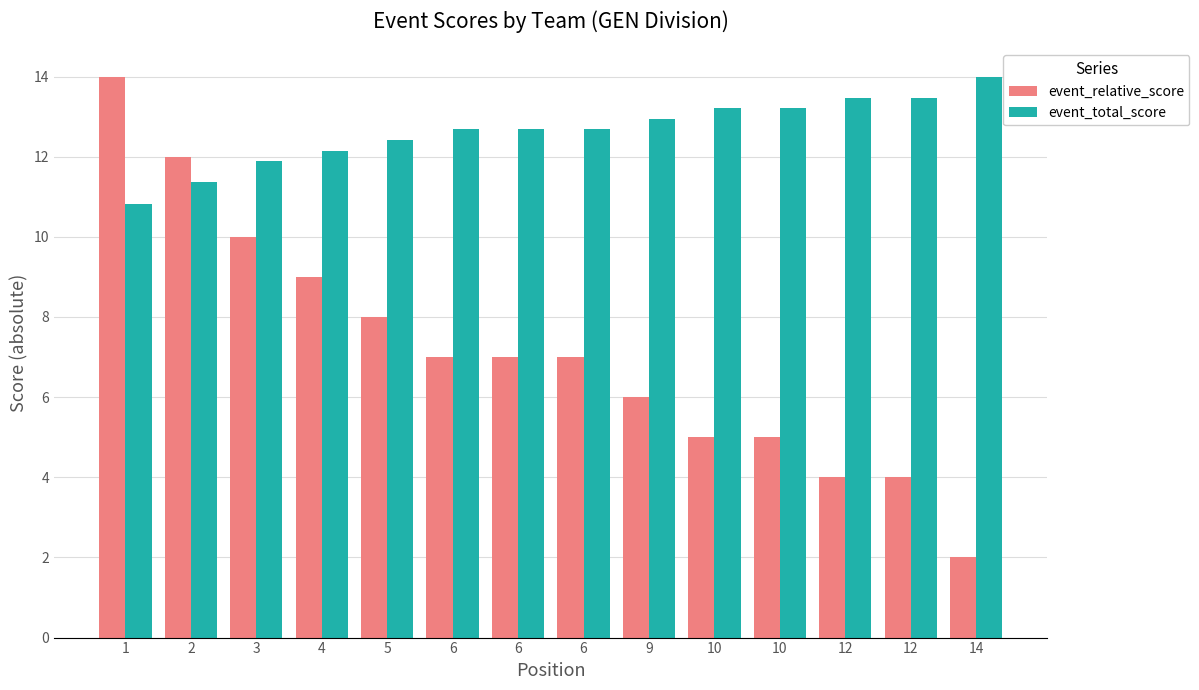

What are all the series names shown in the legend?

event_relative_score, event_total_score